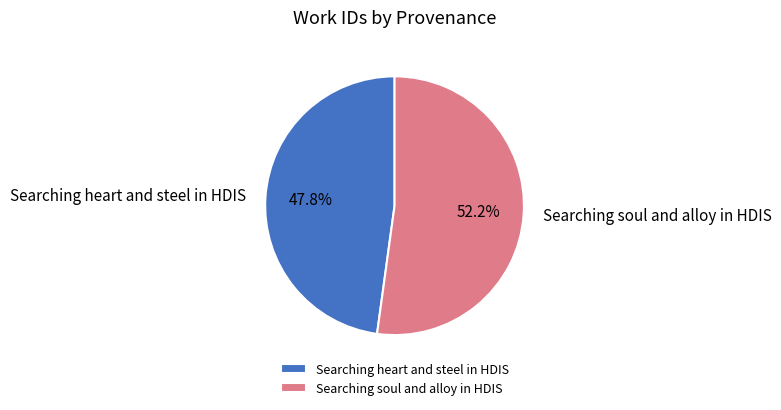

What is the largest slice in the pie chart?

Searching soul and alloy in HDIS